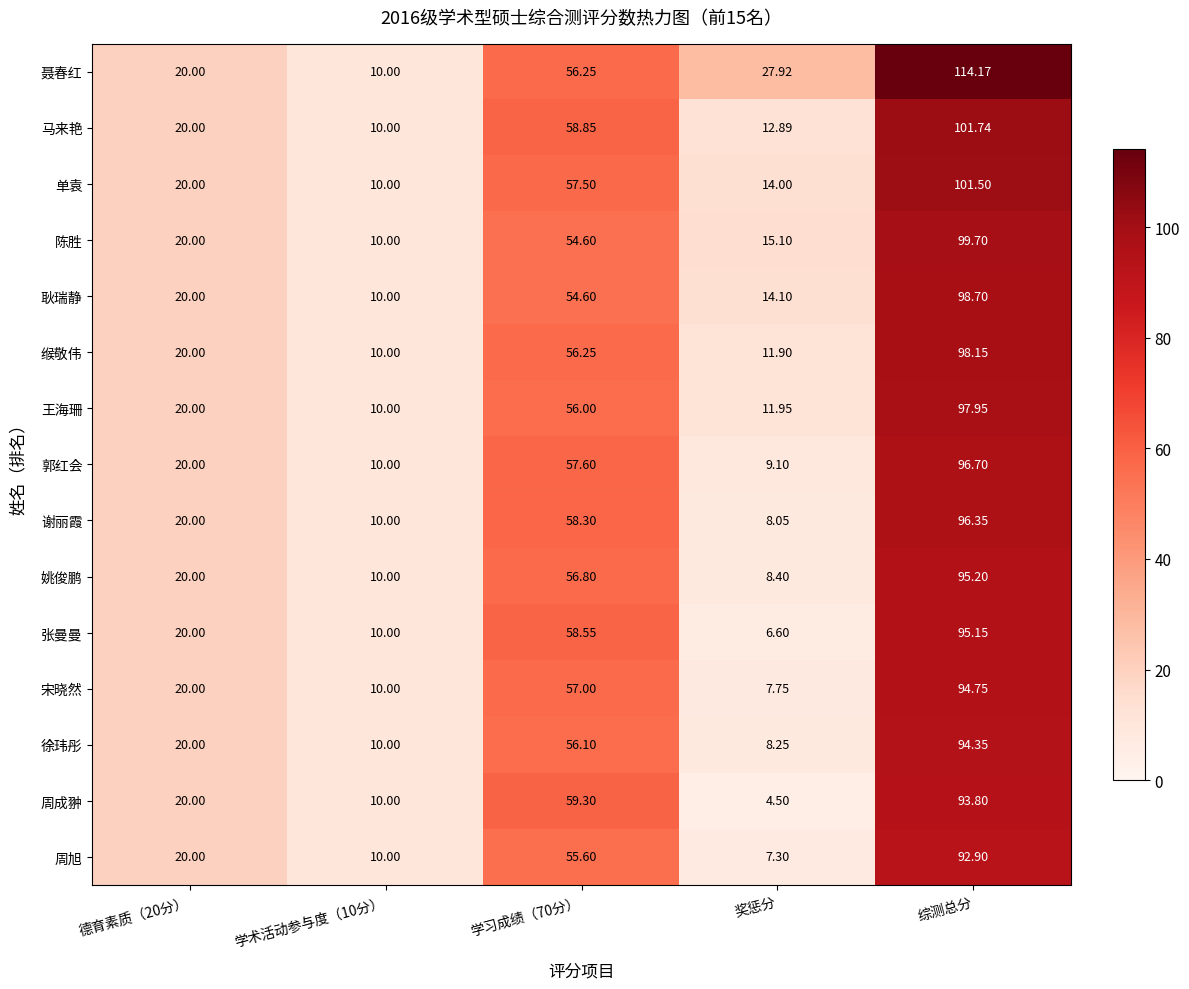

At which category is the sum across all series the highest?

综测总分